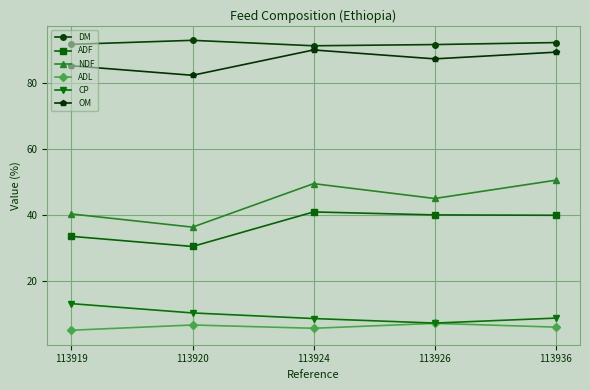

What are all the series names shown in the legend?

DM, ADF, NDF, ADL, CP, OM